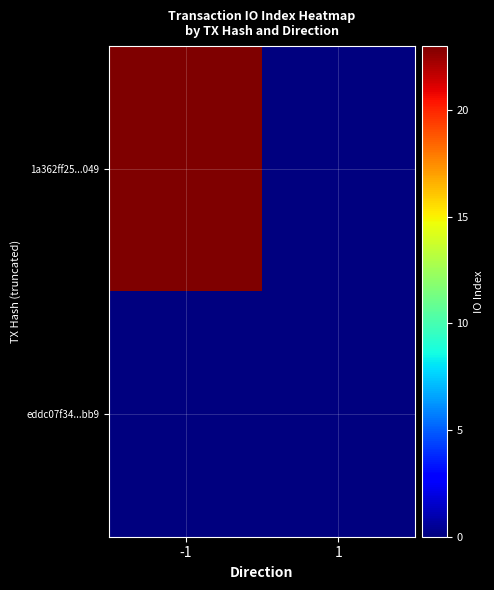

What is the greatest value displayed?

23